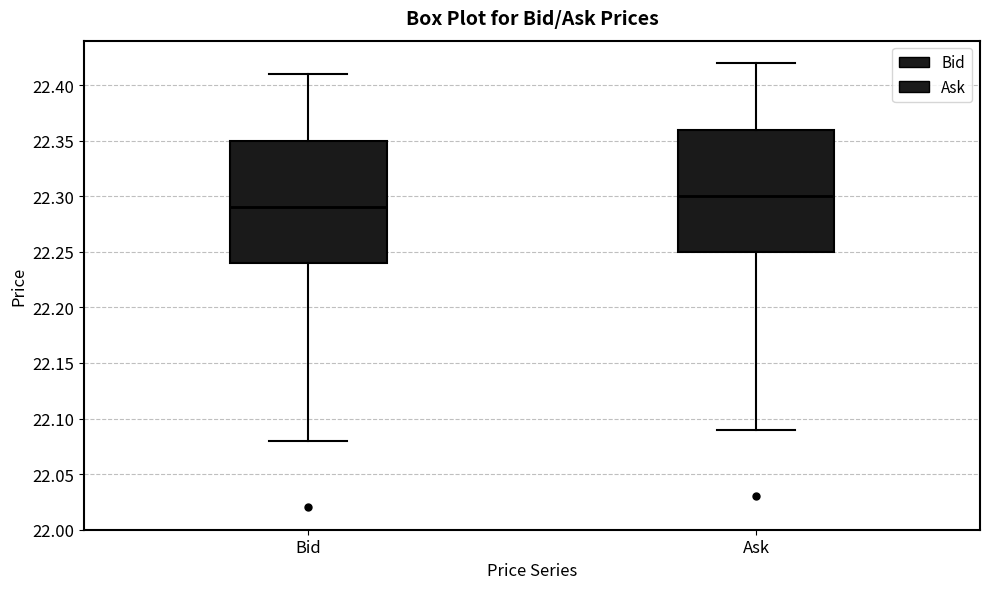

Reading left to right, read every box against the y-axis: the position of its median line, the range the box covers, and the ends of its whiskers. The values are not printed on the chart, so give them approximately, as read against the axis.

Bid: median 22.29, box 22.24 to 22.35, whiskers 22.08 to 22.41
Ask: median 22.30, box 22.25 to 22.36, whiskers 22.09 to 22.42